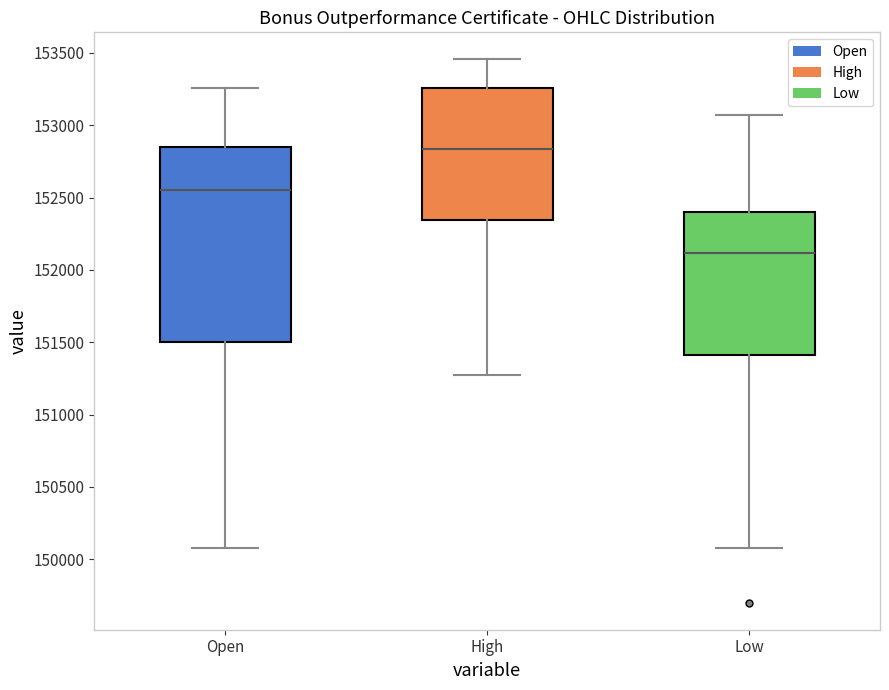

Where is the lower edge of the box for Open on the y-axis? The values are not printed on the chart, so give them approximately, as read against the axis.

151500